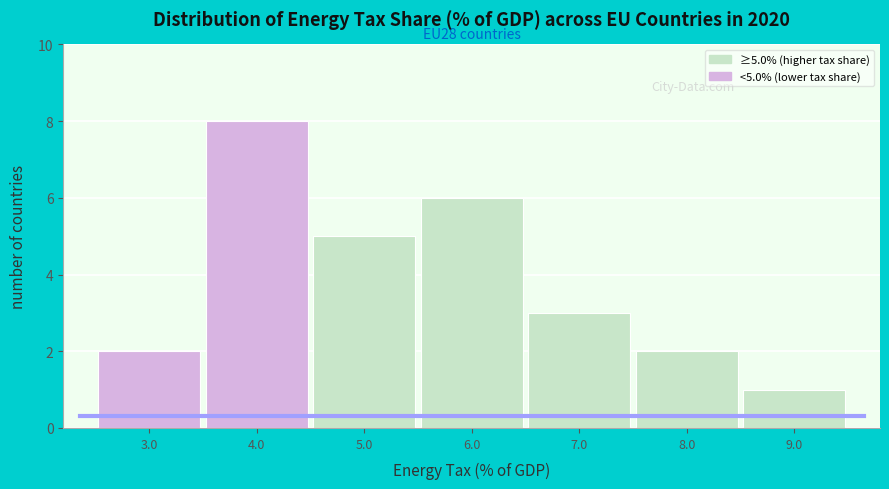

Which range on the x-axis has the tallest bar?

3.5 to 4.5